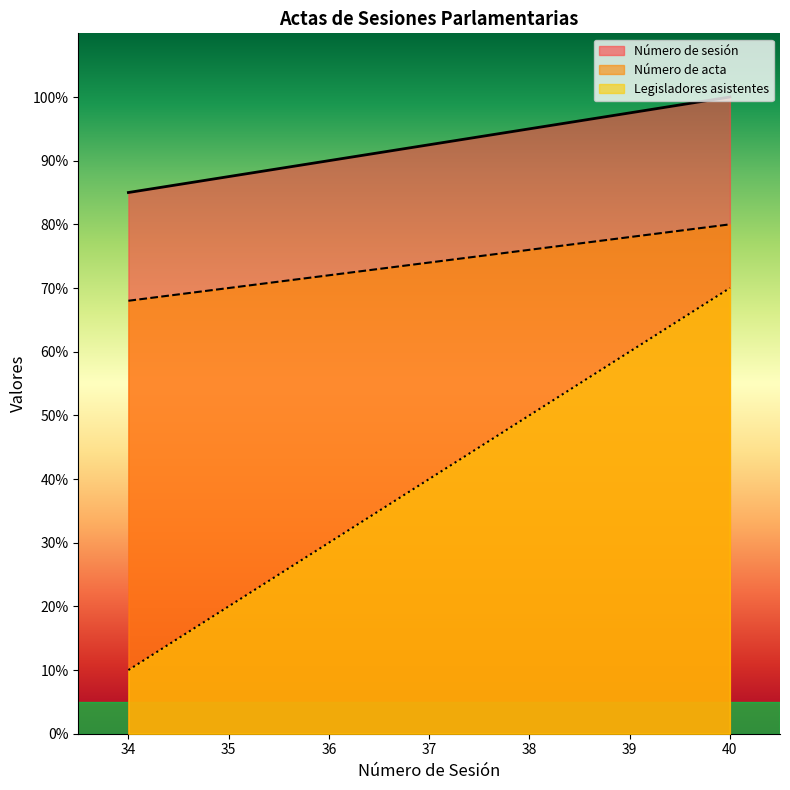

What are all the series names shown in the legend?

Número de sesión, Número de acta, Legisladores asistentes